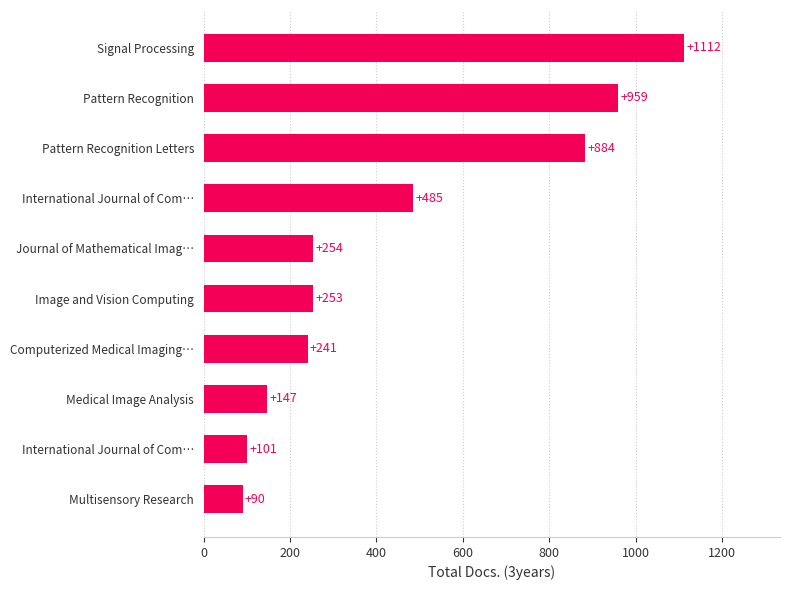

How many series are shown in this chart?

1